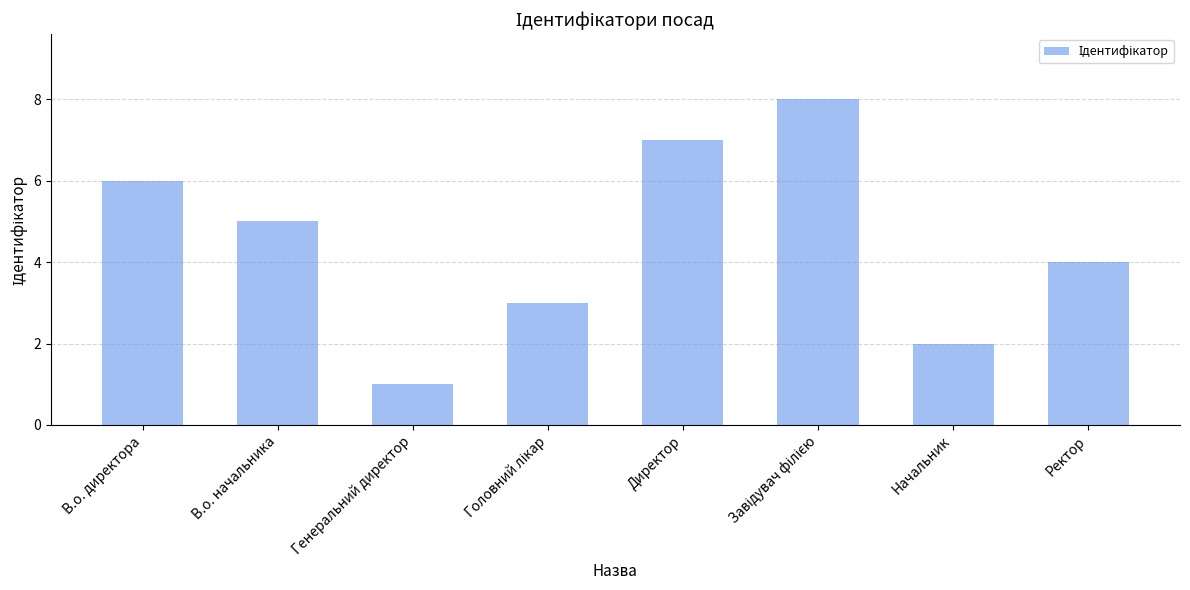

What position from the left is Ректор?

8